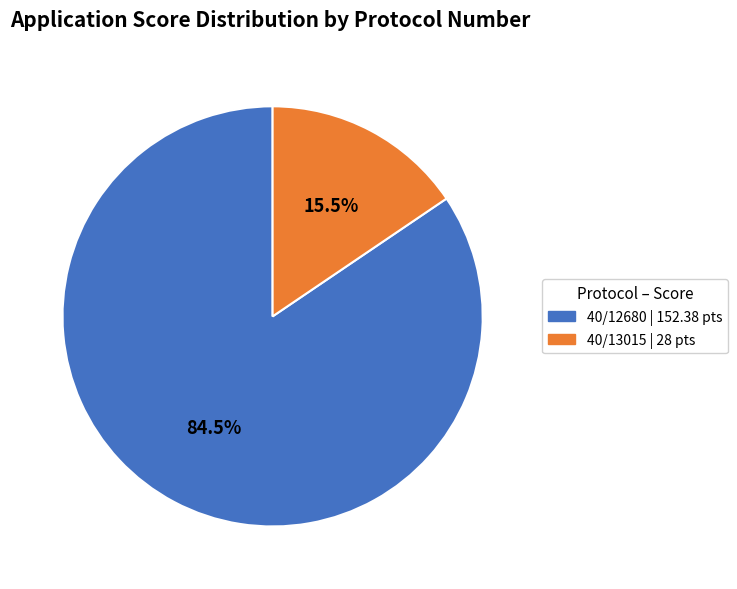

Which has a higher value, 40/13015 | 28 pts or 40/12680 | 152.38 pts?

40/12680 | 152.38 pts